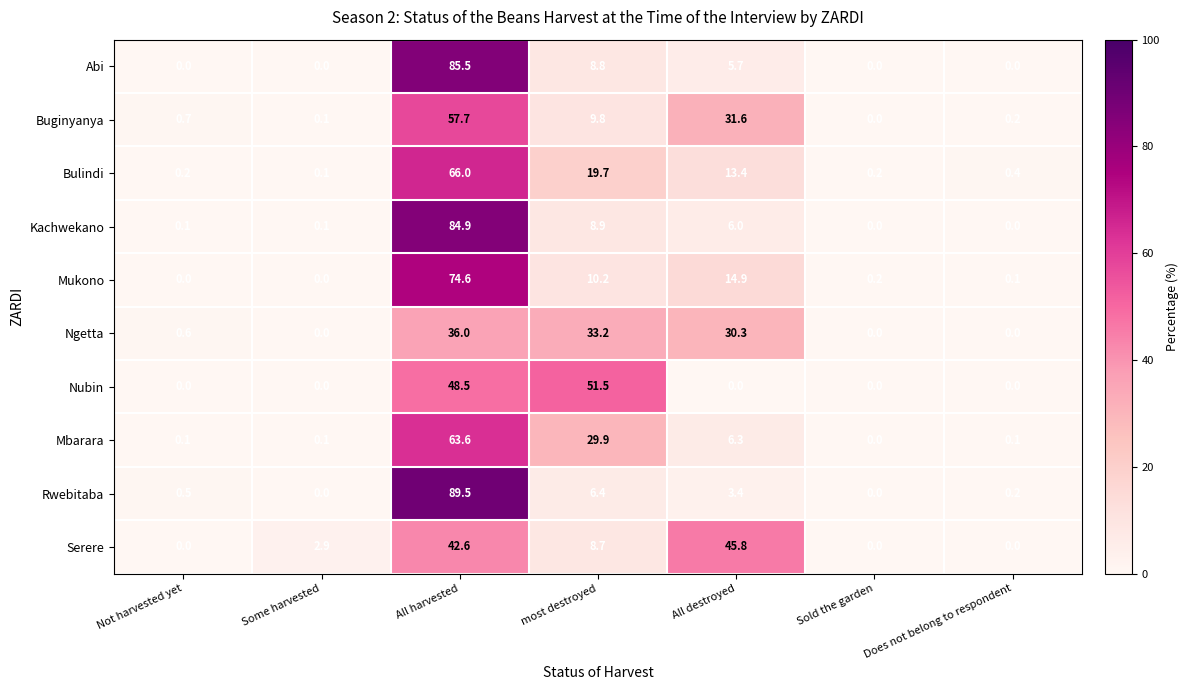

Is it true that Mukono equals 14.9 at All destroyed?

True